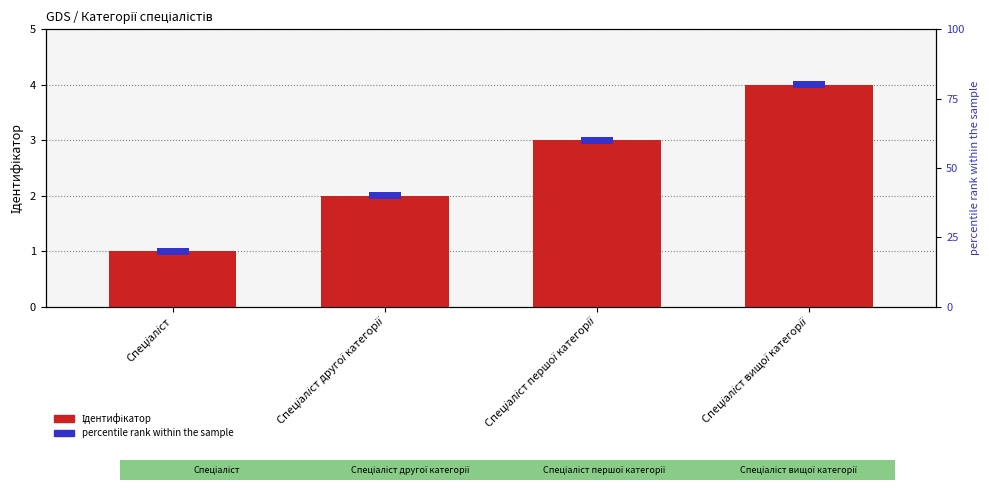

True or false: the data shows 1 at Спеціаліст другої категорії.

False